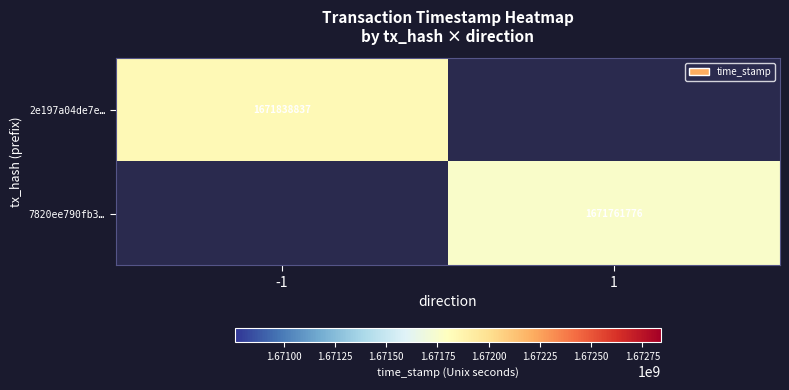

Between 1 and -1, which is larger?

-1